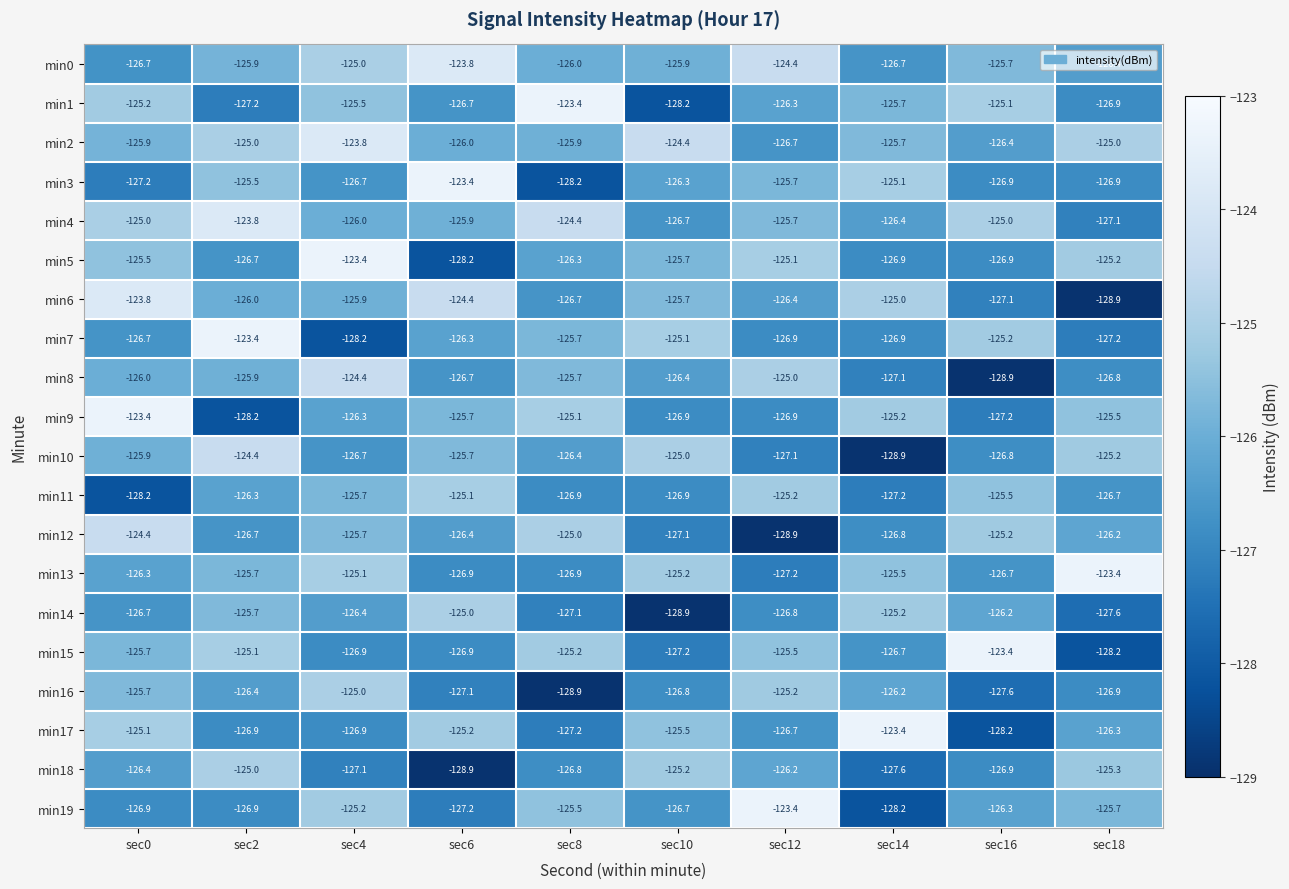

What is the minimum value for min0?

-126.7